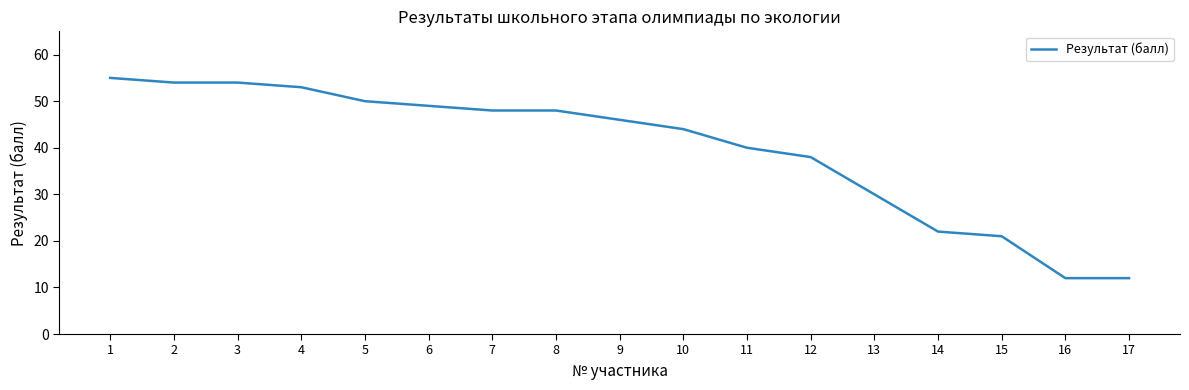

What is the smallest value displayed?

12